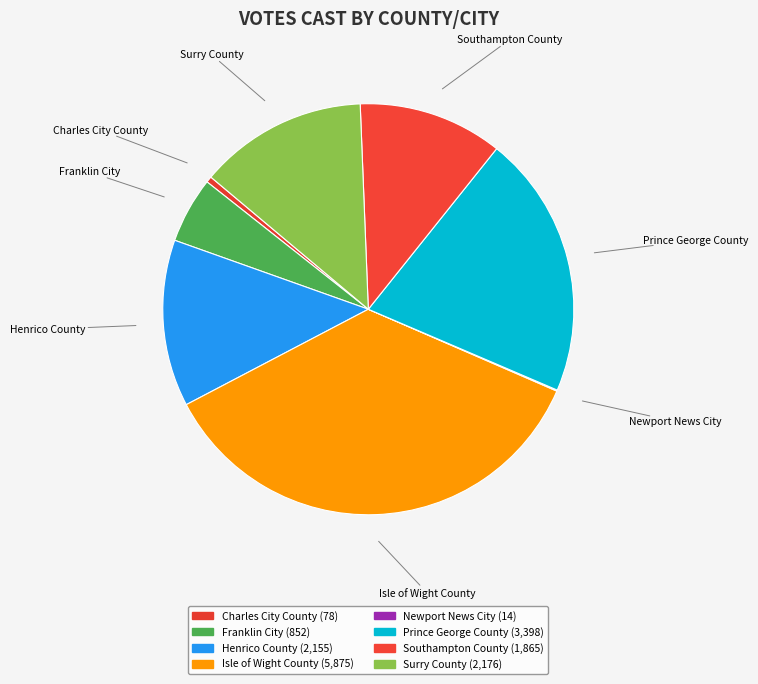

Rank the categories by value from highest to lowest.

Isle of Wight County, Prince George County, Surry County, Henrico County, Southampton County, Franklin City, Charles City County, Newport News City